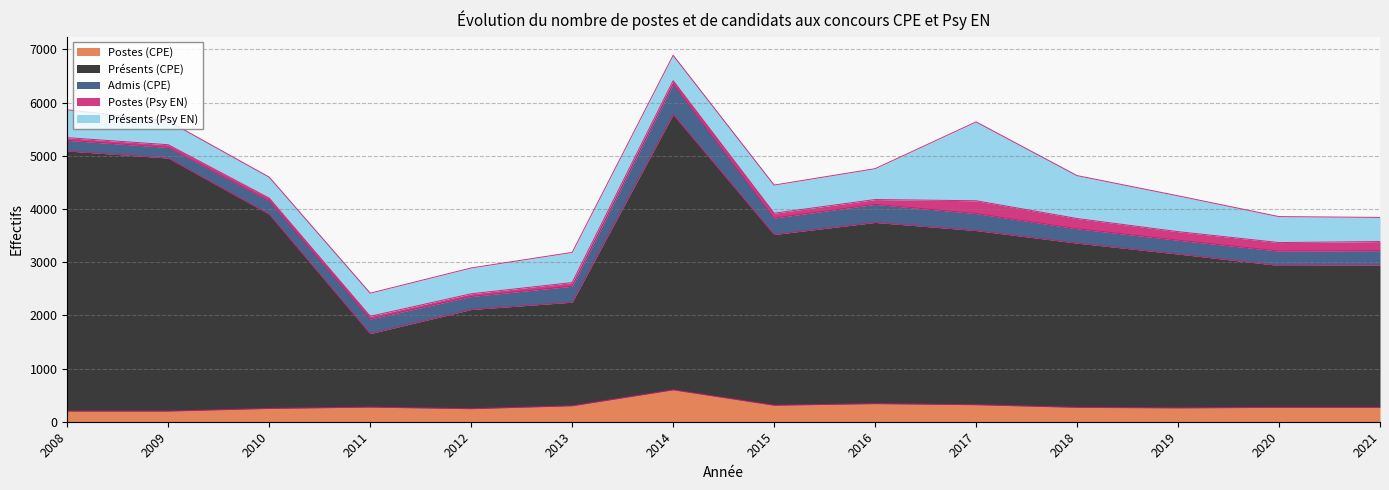

Does the chart have visible grid lines?

Yes